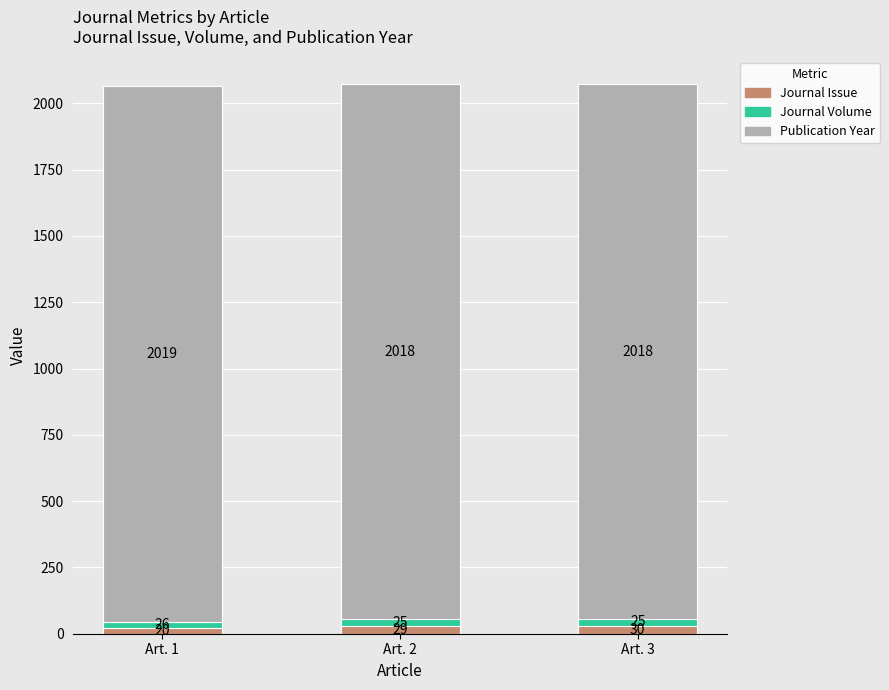

What is the highest value of the Journal Issue series?

30